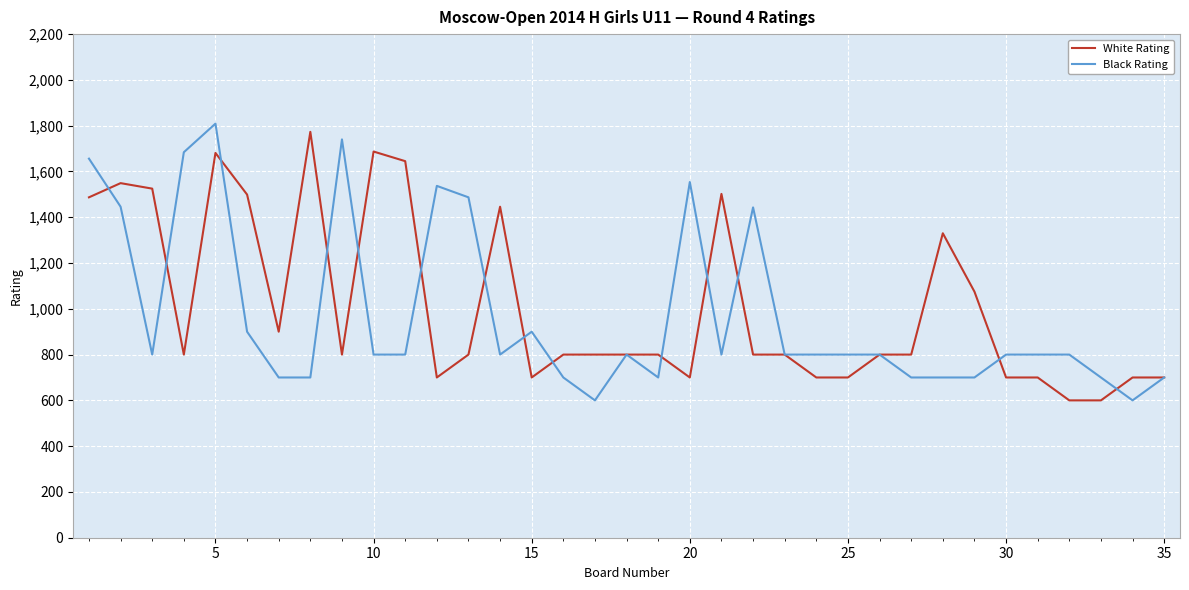

What is the highest value of the Black Rating series?

1809